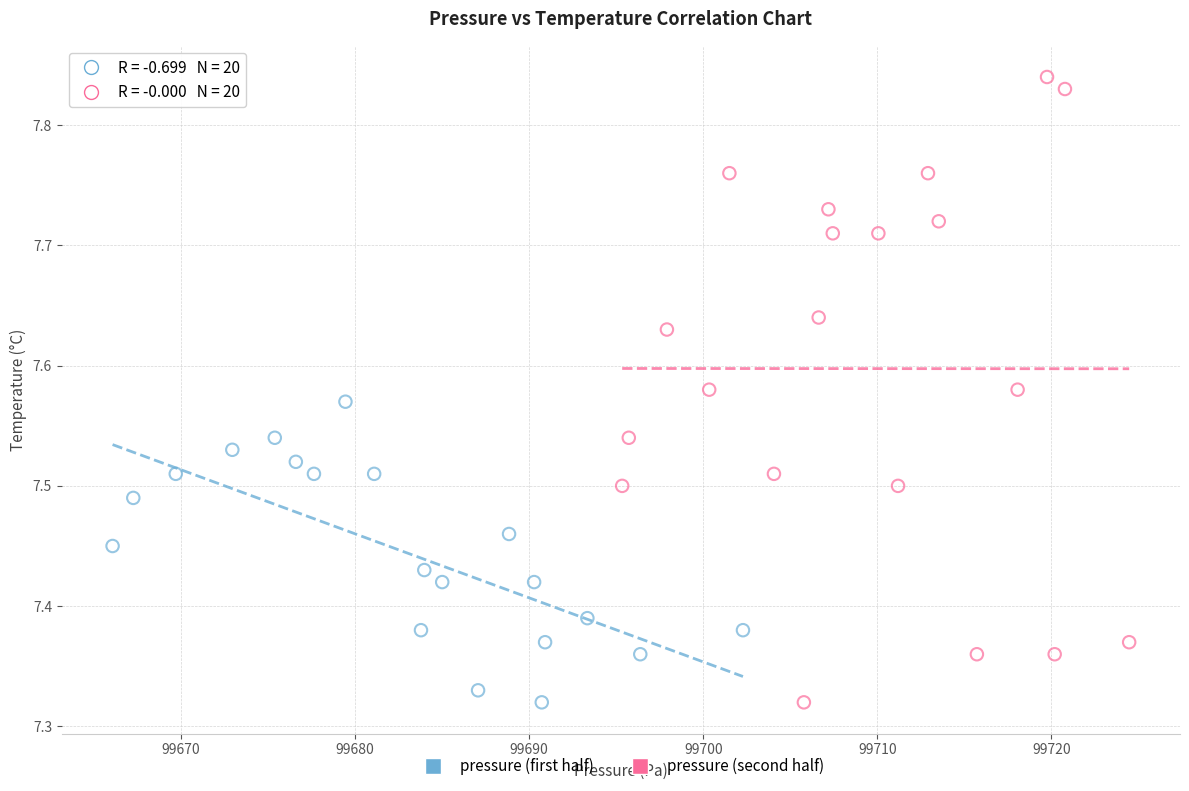

Which series has the widest spread of Y values?

pressure (second half)